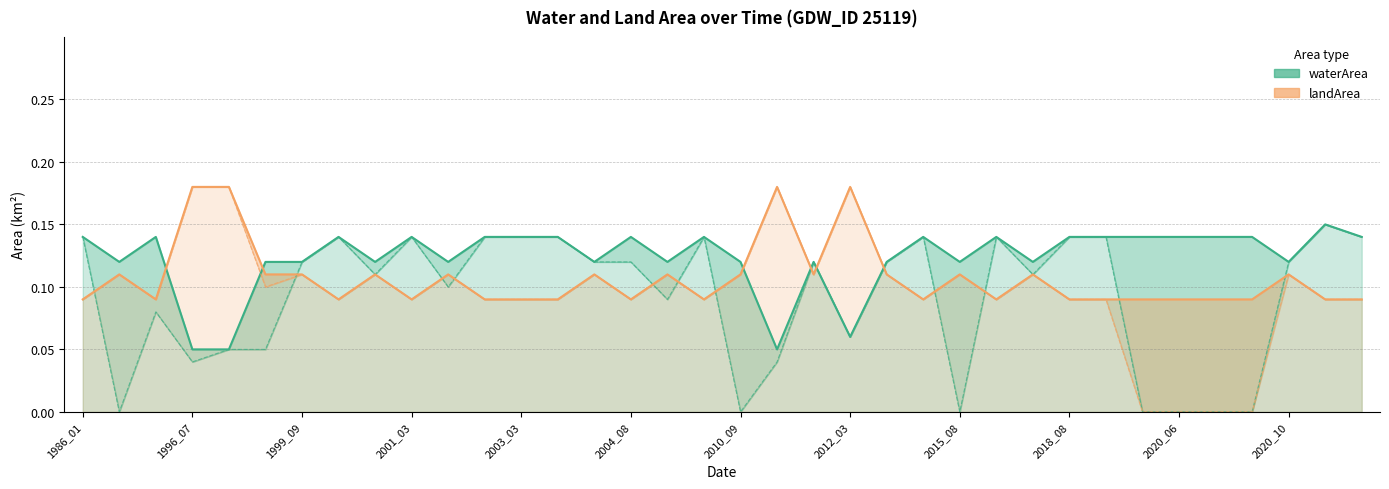

Which label corresponds to the largest value in the chart?

1996_07